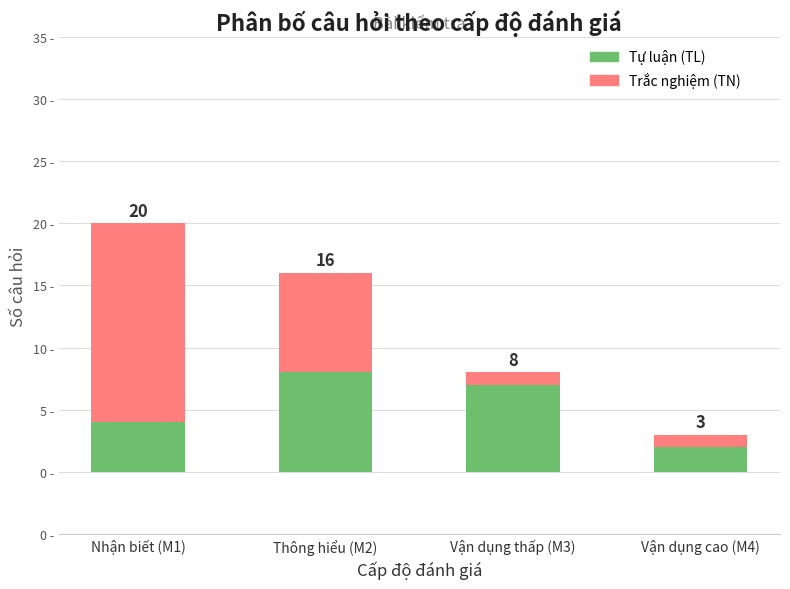

At how many categories does at least one series exceed 10?

1